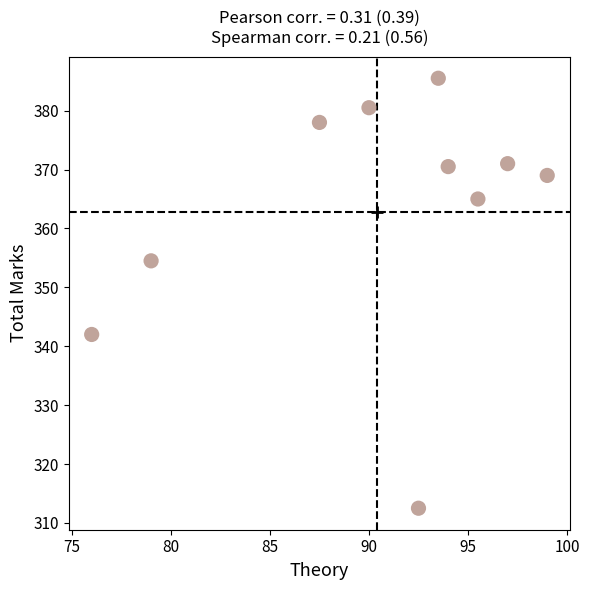

What Y value in the scatter plot is closest to 349?

354.5